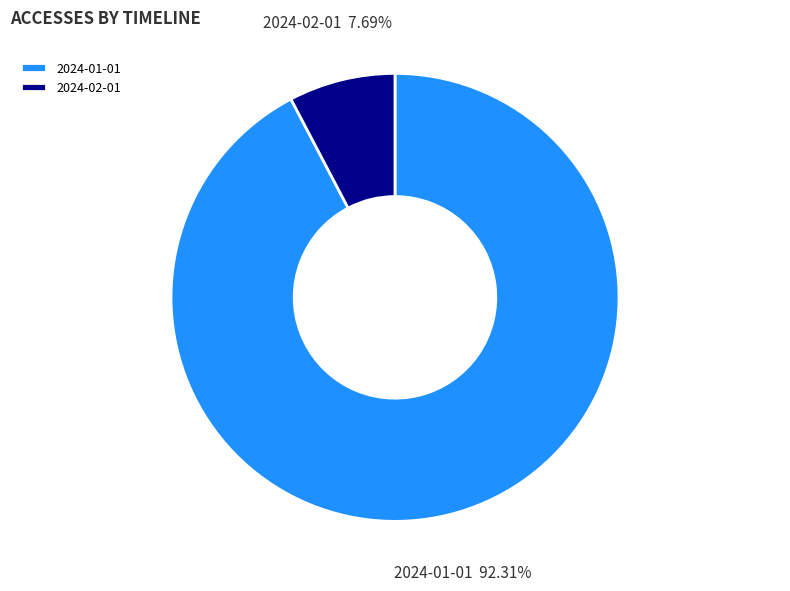

What percentage is the 2024-01-01 slice, to the nearest percent?

92%